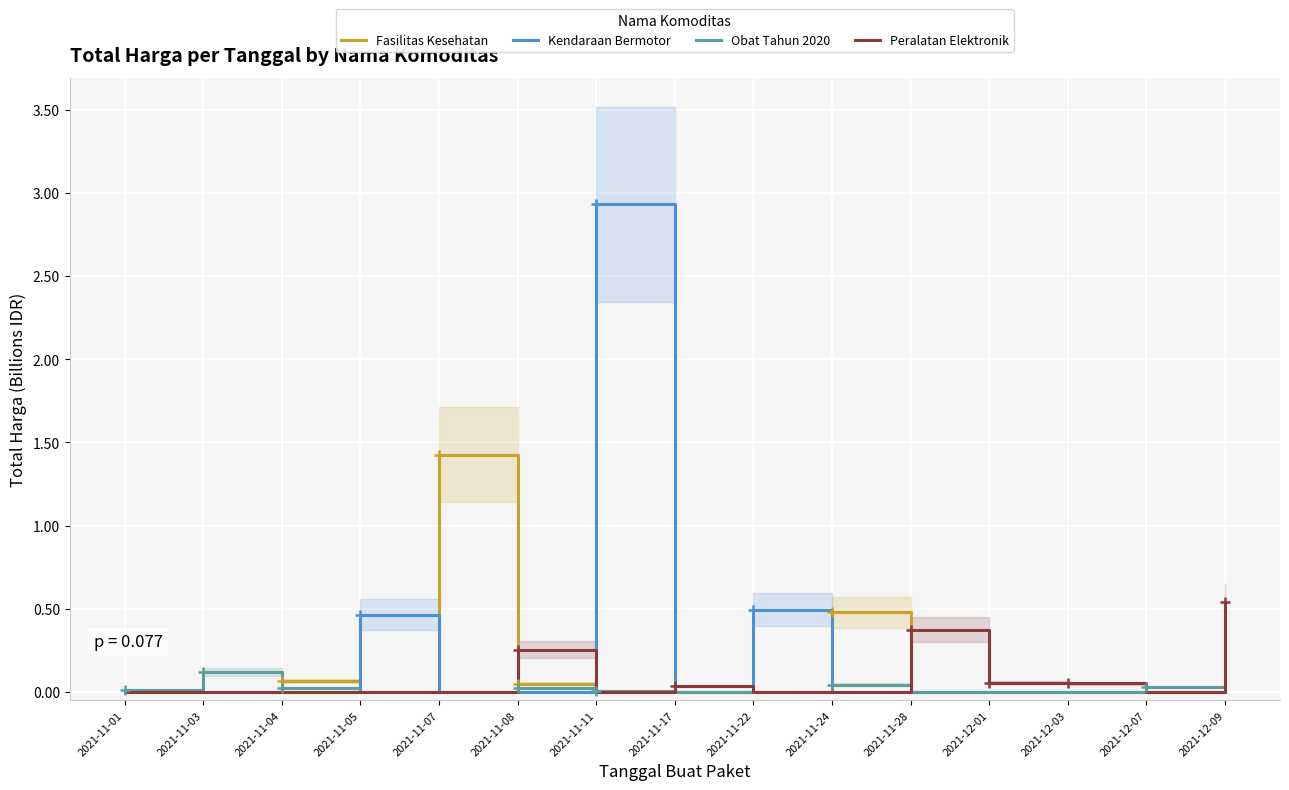

What is the label of the 8th point from the right?

2021-11-17